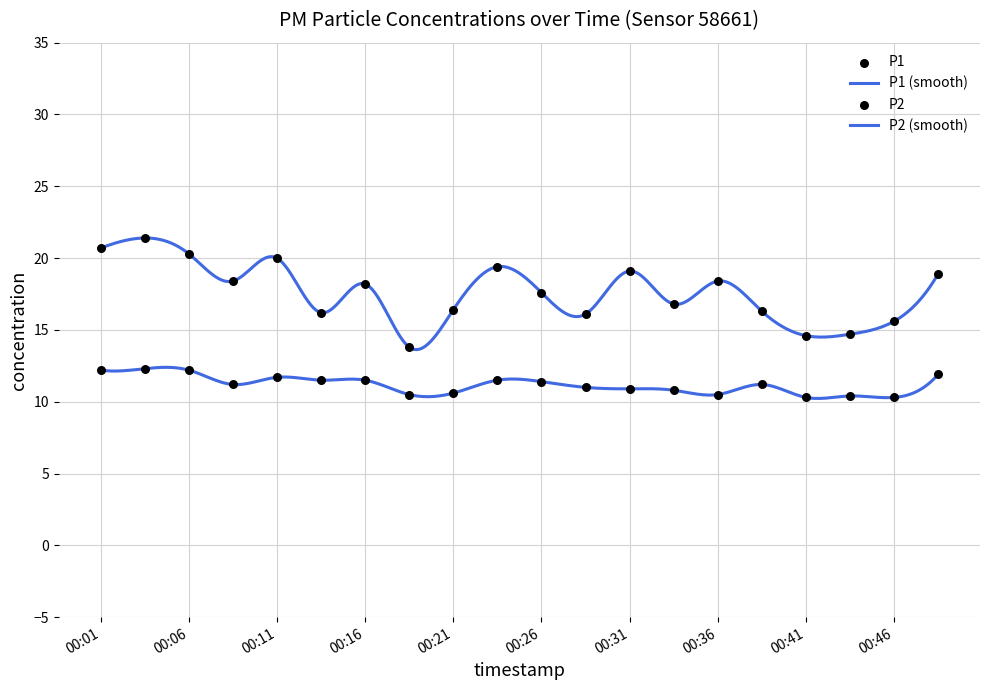

What is the total value across all series at 00:21?

27.0